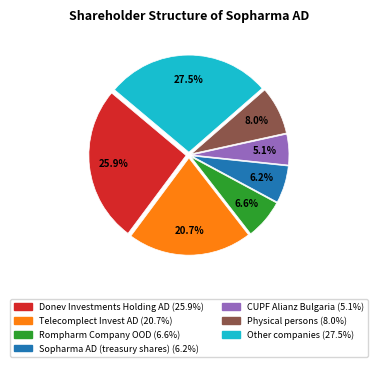

Is it true that Donev Investments Holding AD is 39% of the pie?

False